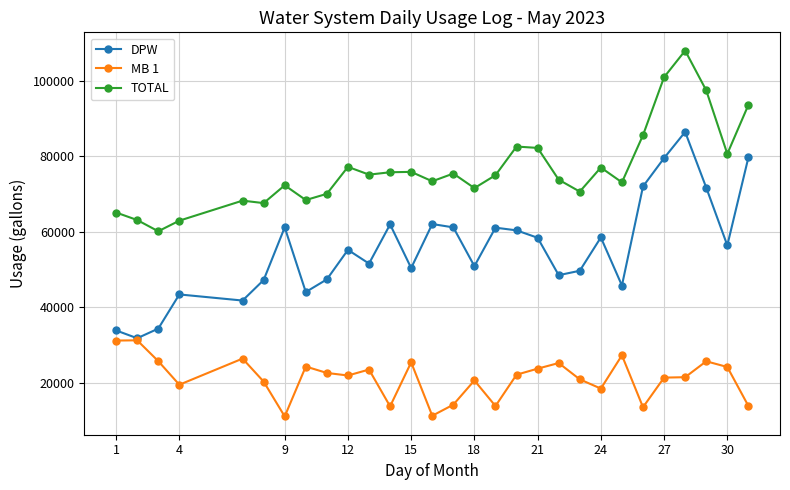

Which series has the largest total across all categories?

TOTAL